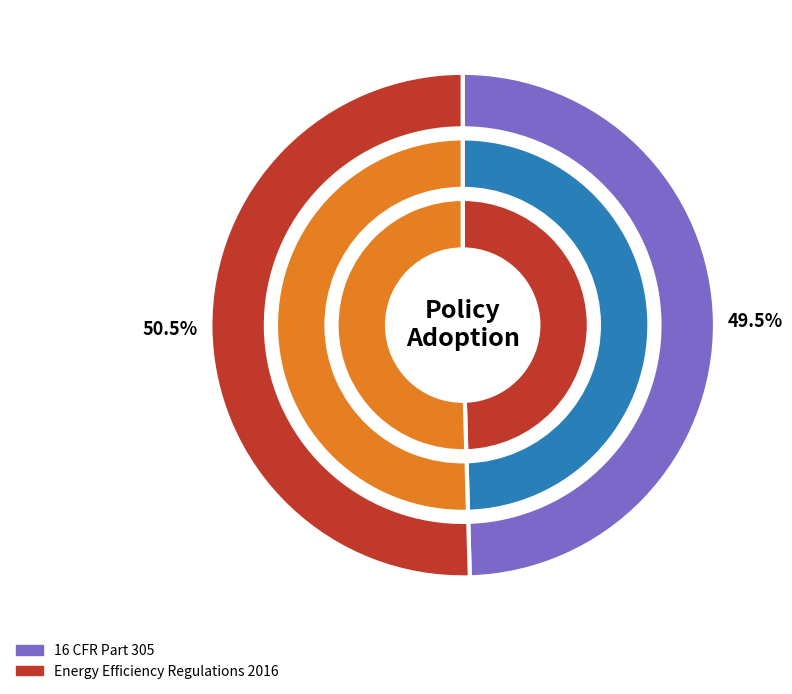

Is Energy Efficiency Regulations 2016 the majority of the pie?

Yes